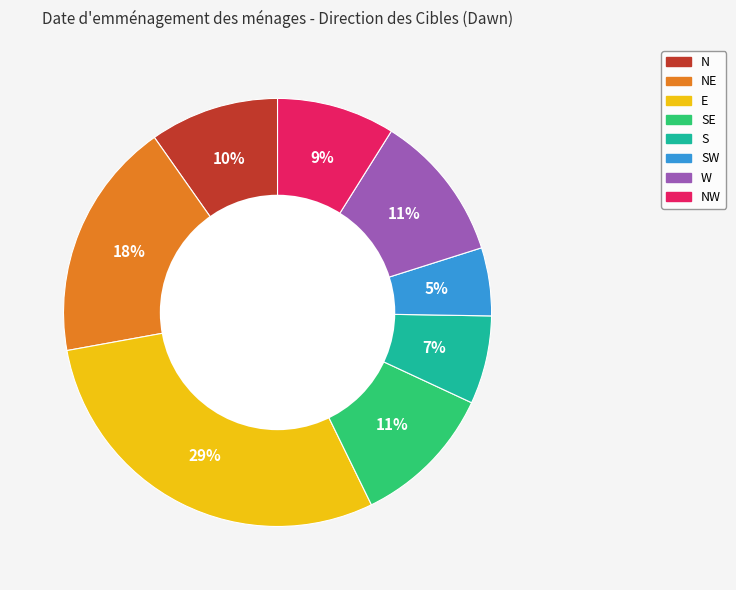

Does any single category account for the majority?

No